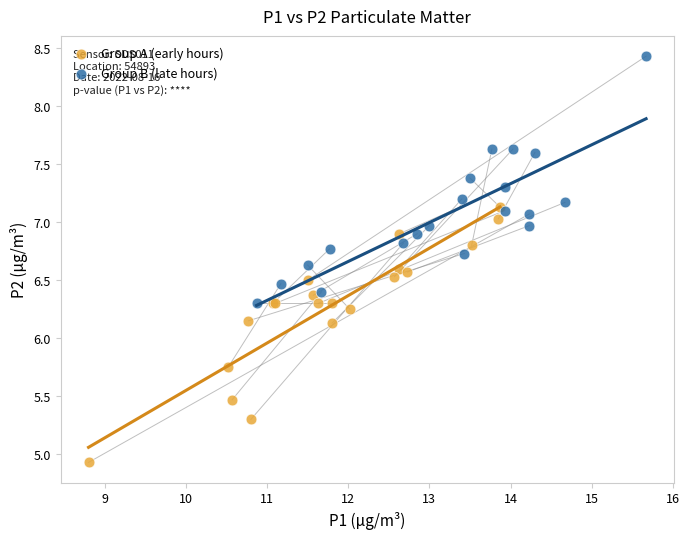

What are all the series names shown in the legend?

Group A (early hours), Group B (late hours)